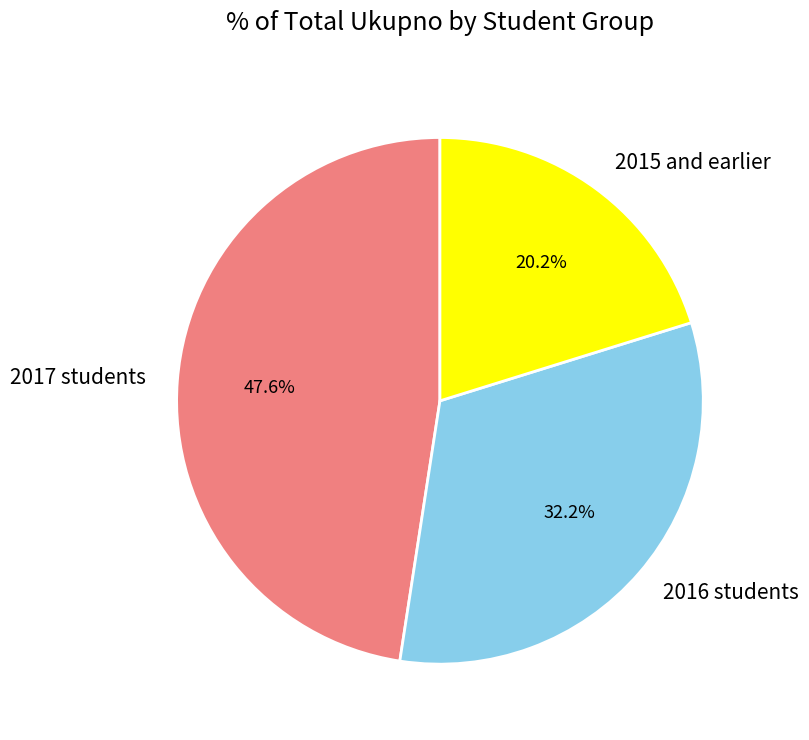

Combined, what portion of the pie is 2017 students and 2015 and earlier?

67.8%